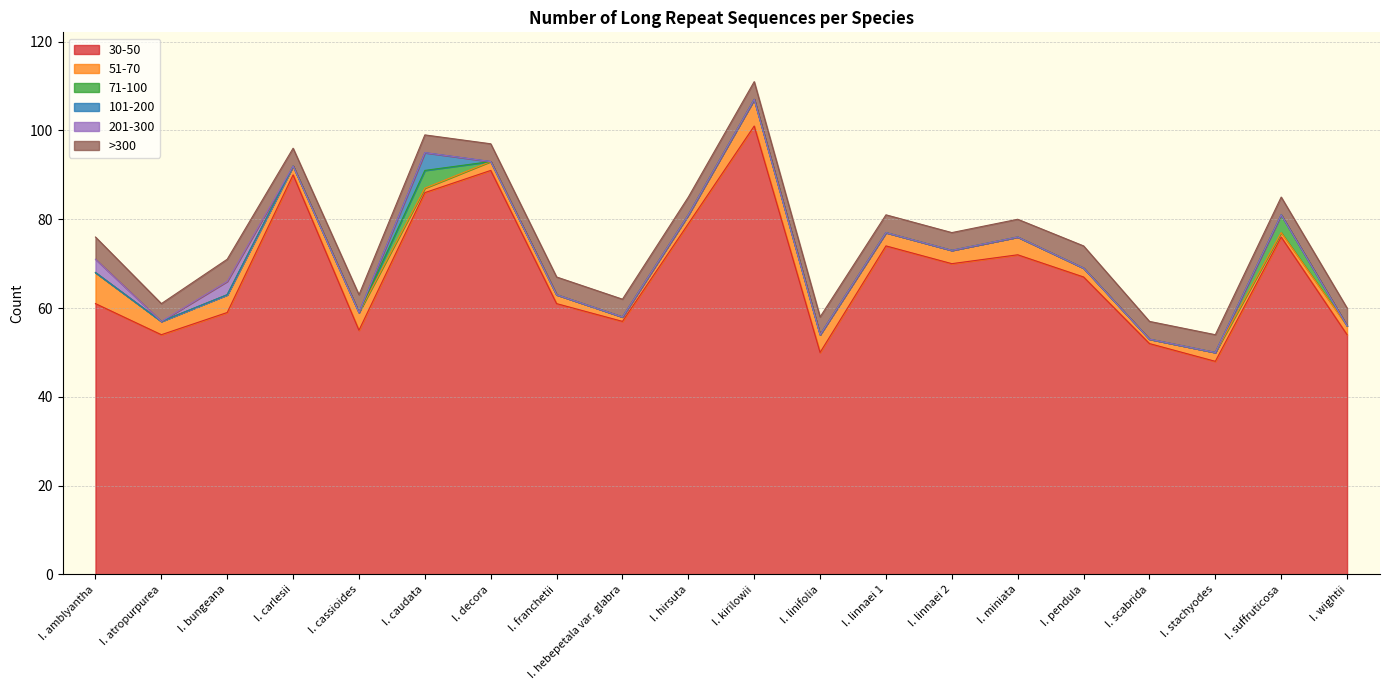

Where is the first local maximum for 51-70?

I. bungeana